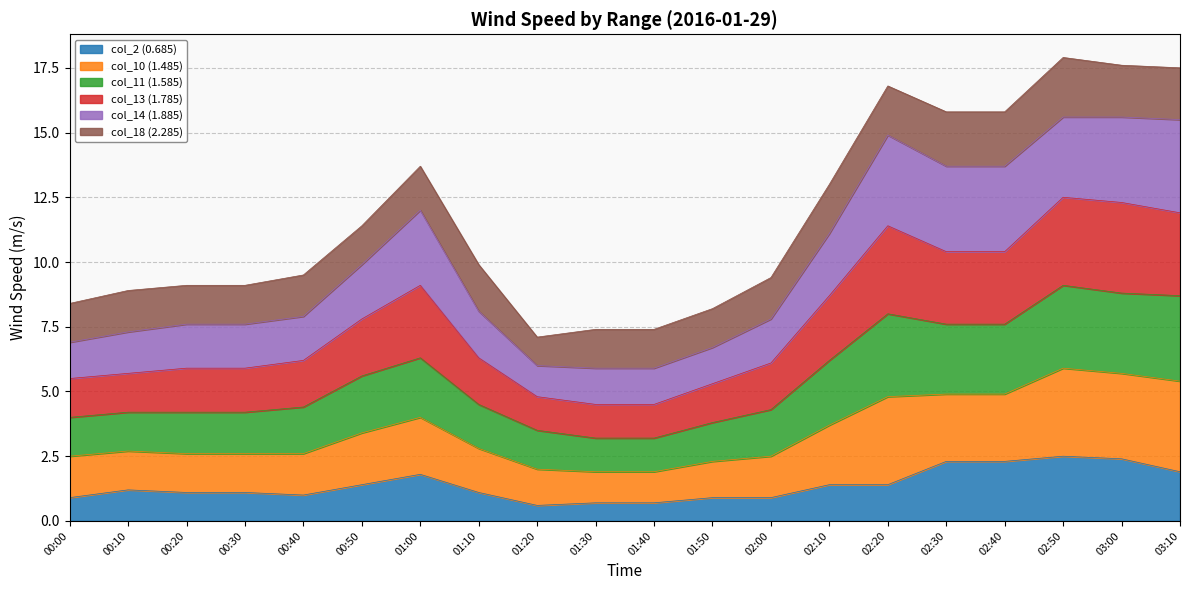

What is the total value across all series at 01:00?

13.7